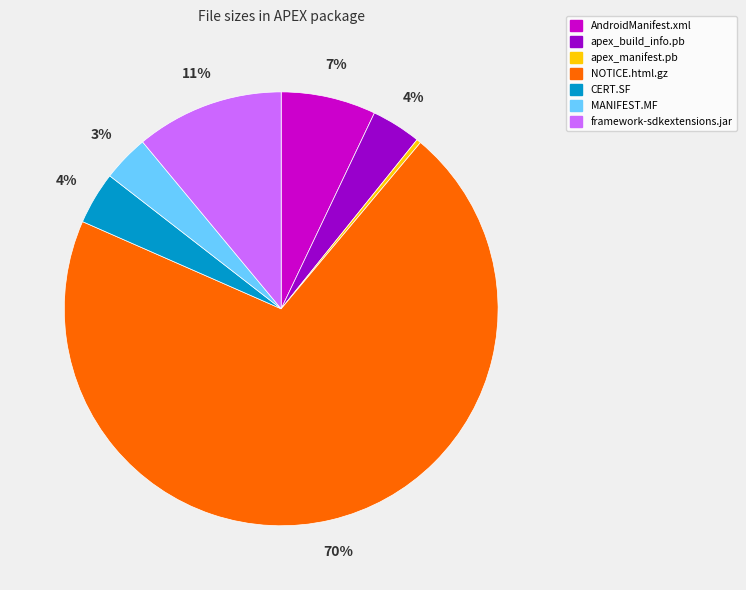

Between apex_manifest.pb and apex_build_info.pb, which is larger?

apex_build_info.pb